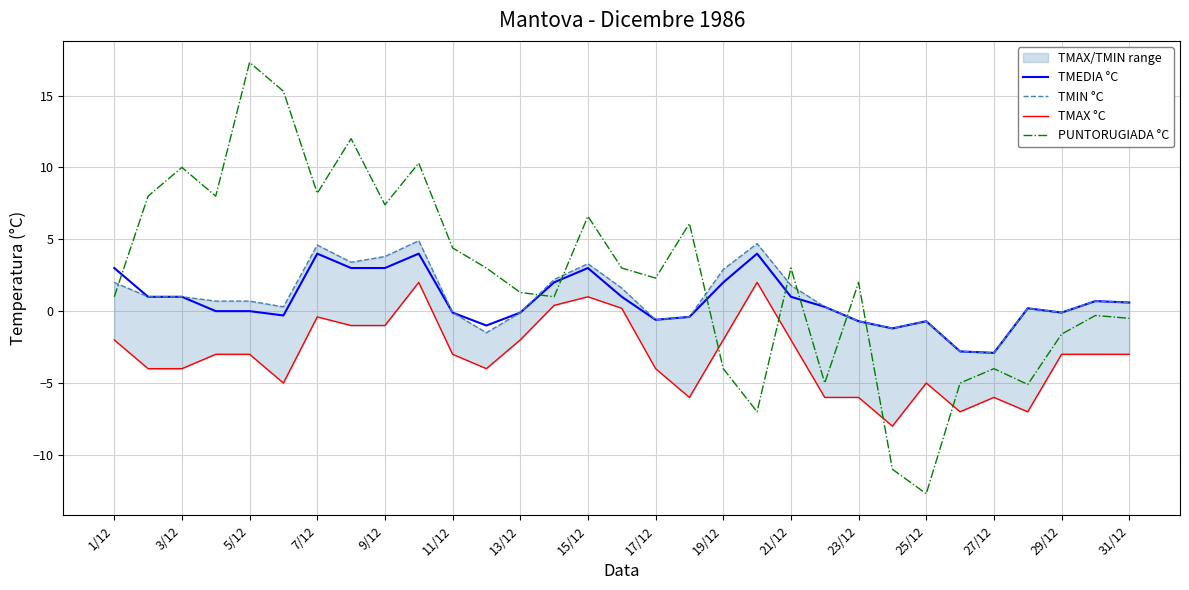

What is the smallest value displayed?

-12.7